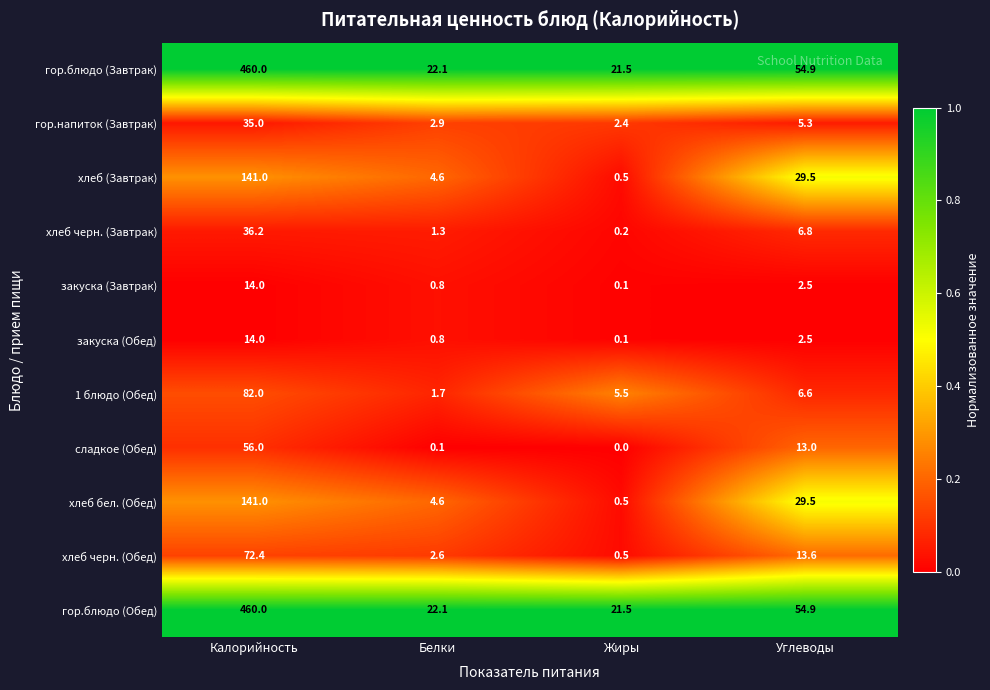

At which label is сладкое (Обед) closest to 28?

Углеводы